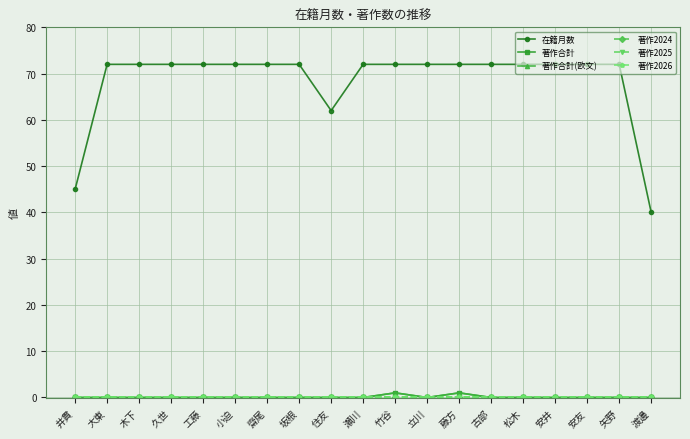

Is this an area chart (filled region under the line)?

No